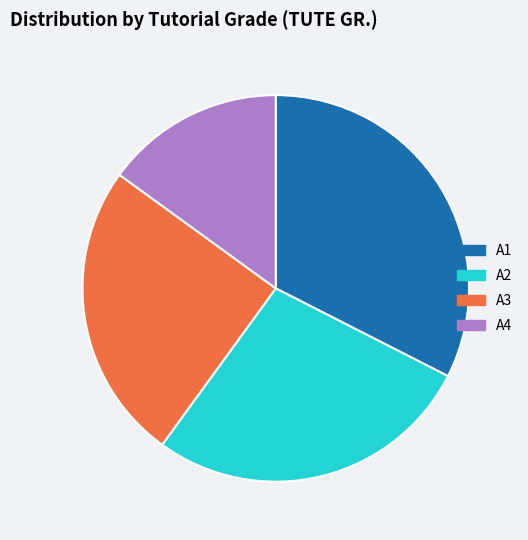

Is the sum of A2 and A1 greater than half?

Yes